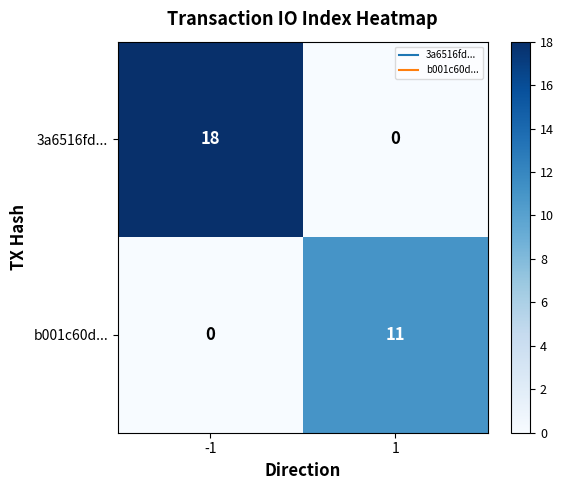

Reading left to right, extract all data points from this chart.

3a6516fd...: 18	0
b001c60d...: 0	11